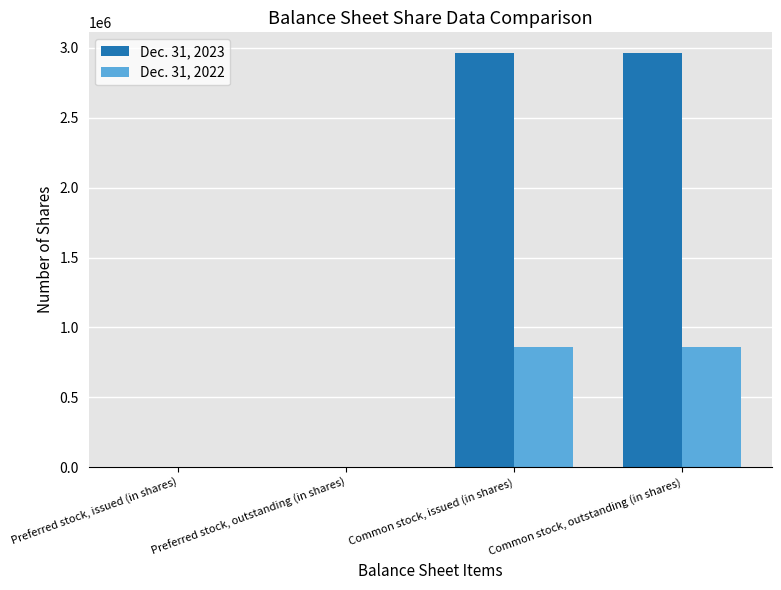

Which series has the largest total across all categories?

Dec. 31, 2023